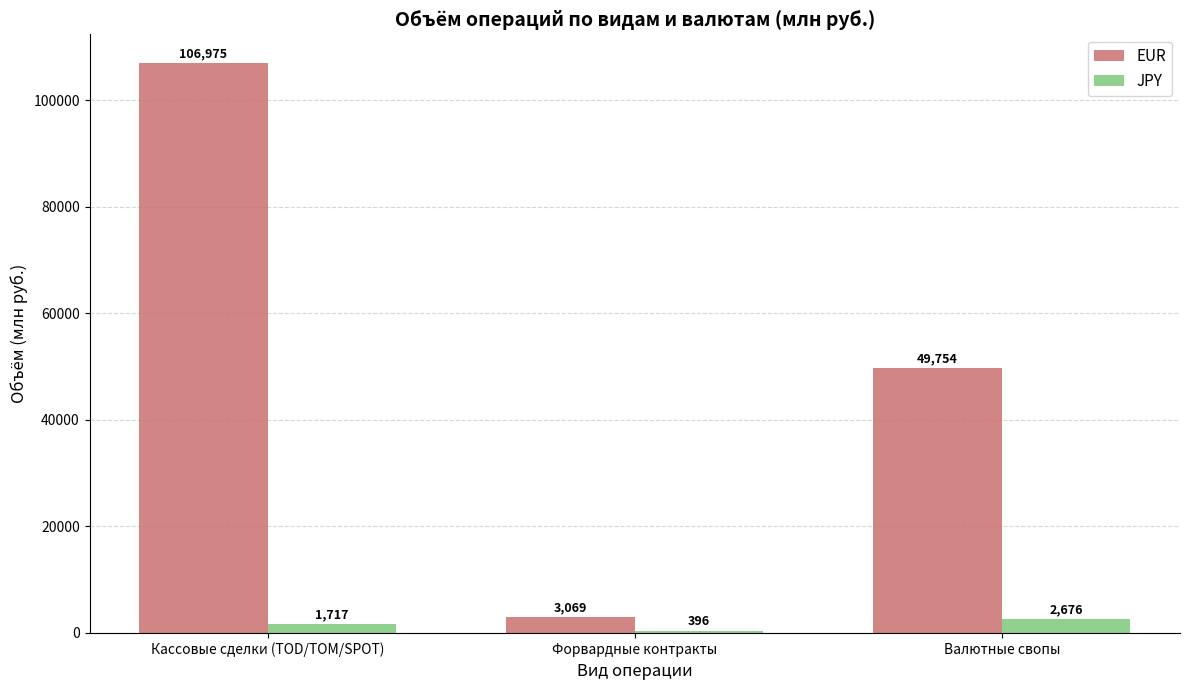

How many bars are there in each group?

2